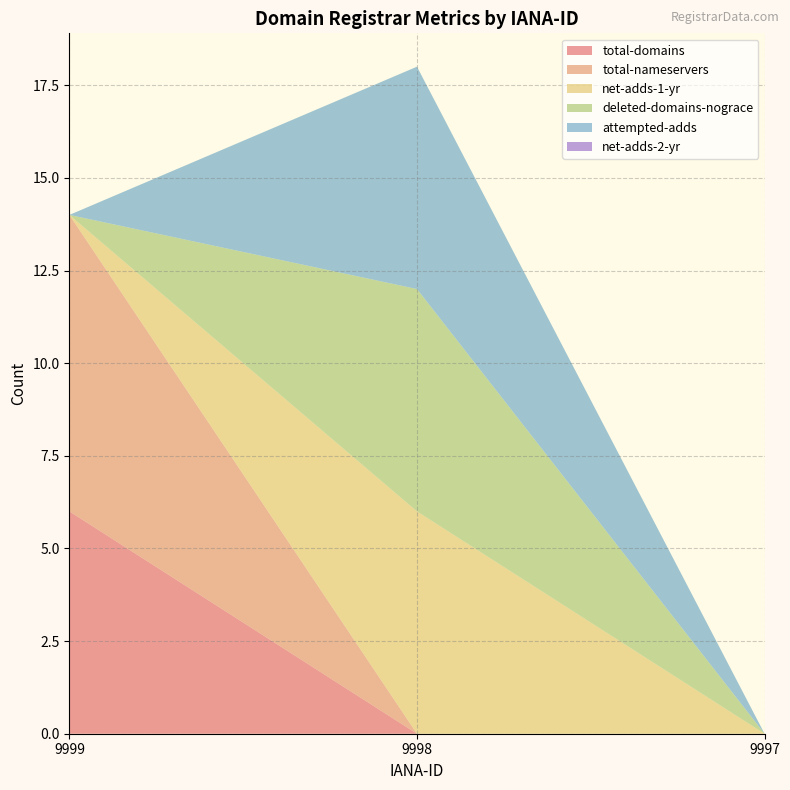

Reading right to left, what are all the values shown in this chart?

total-domains: 0	0	6
total-nameservers: 0	0	8
net-adds-1-yr: 0	6	0
deleted-domains-nograce: 0	6	0
attempted-adds: 0	6	0
net-adds-2-yr: 0	0	0